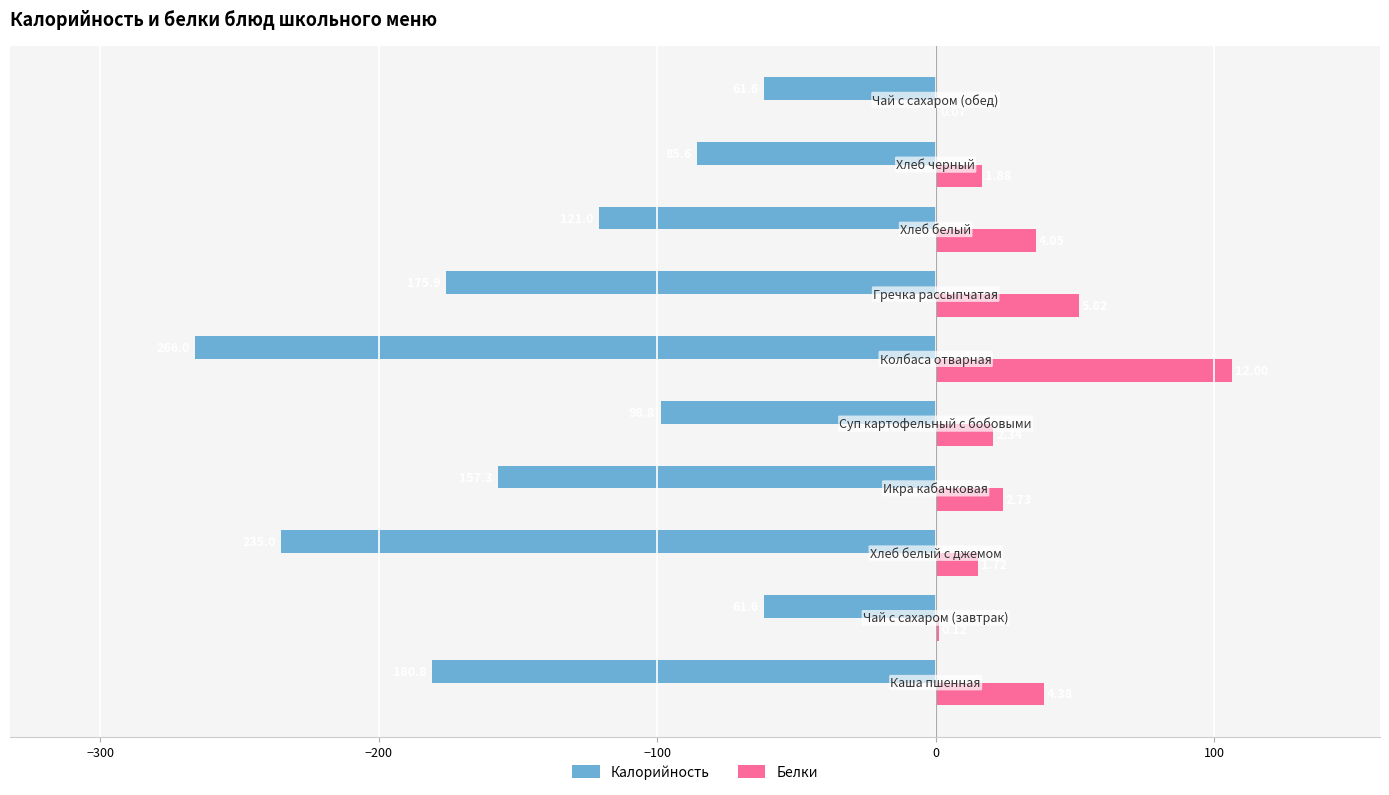

What position from the left is −200?

3